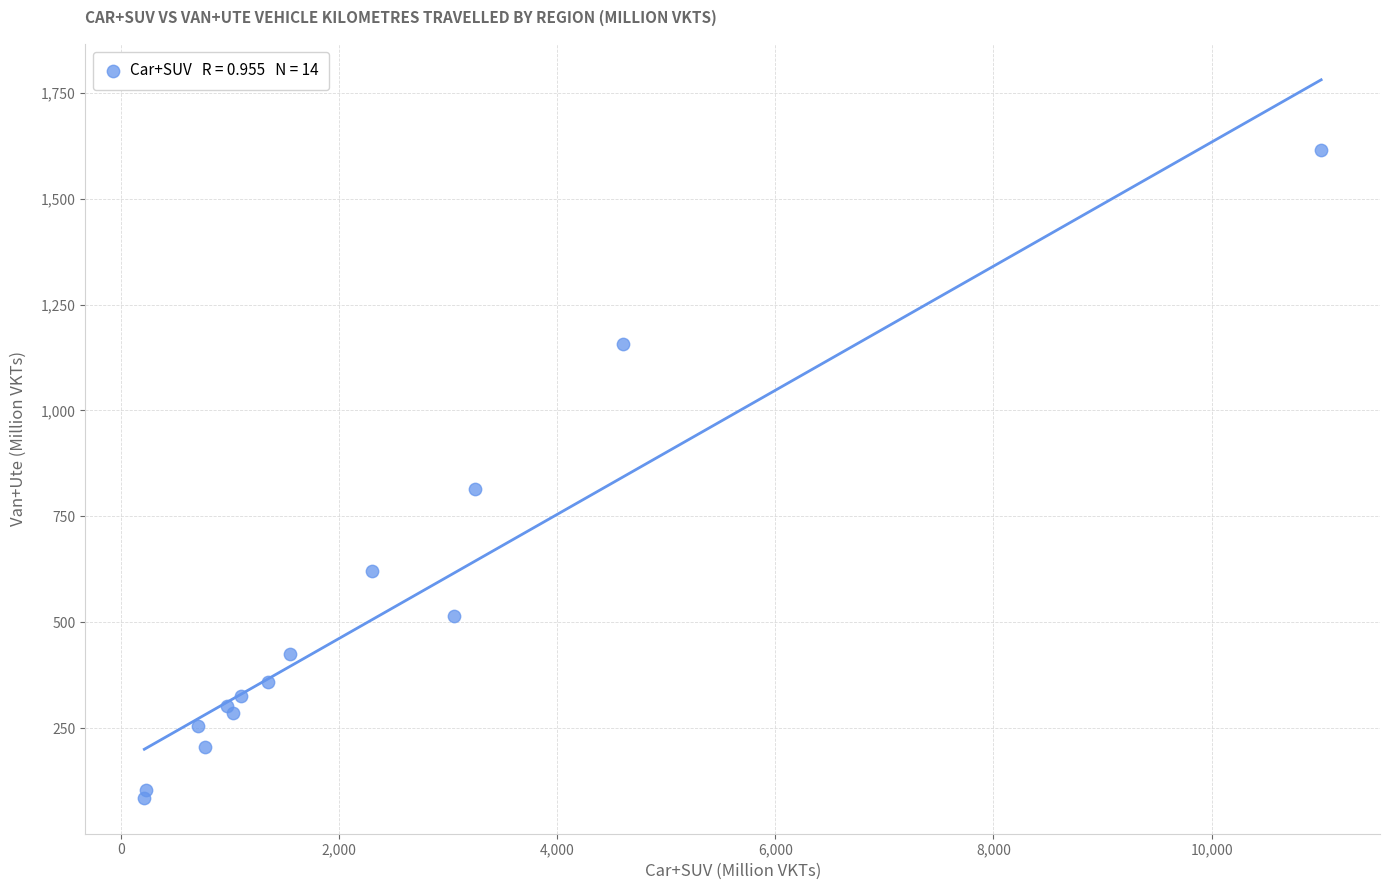

What Y value in the scatter plot is closest to 849?

815.7